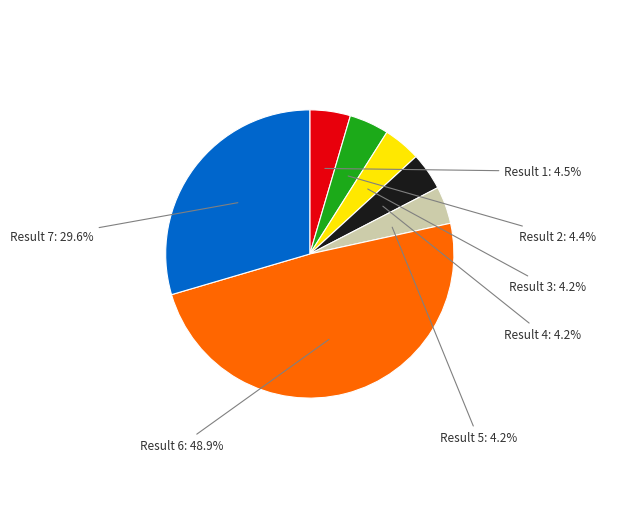

Is there any slice that represents more than half of the pie?

No